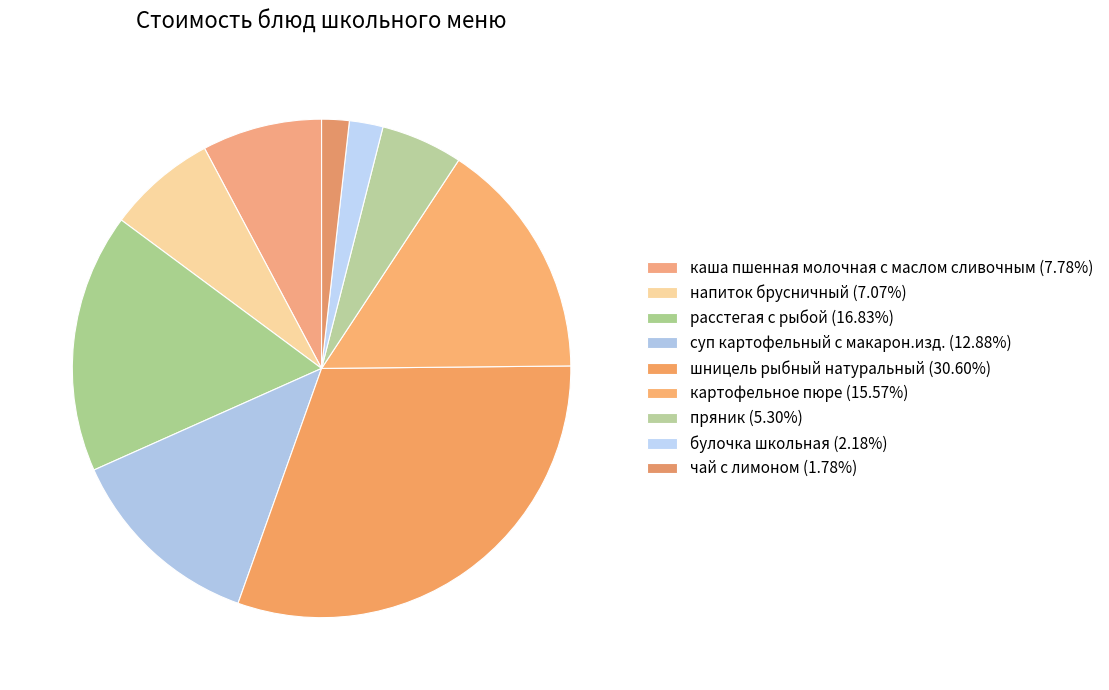

Do расстегая с рыбой and картофельное пюре together represent more than half of the pie?

No